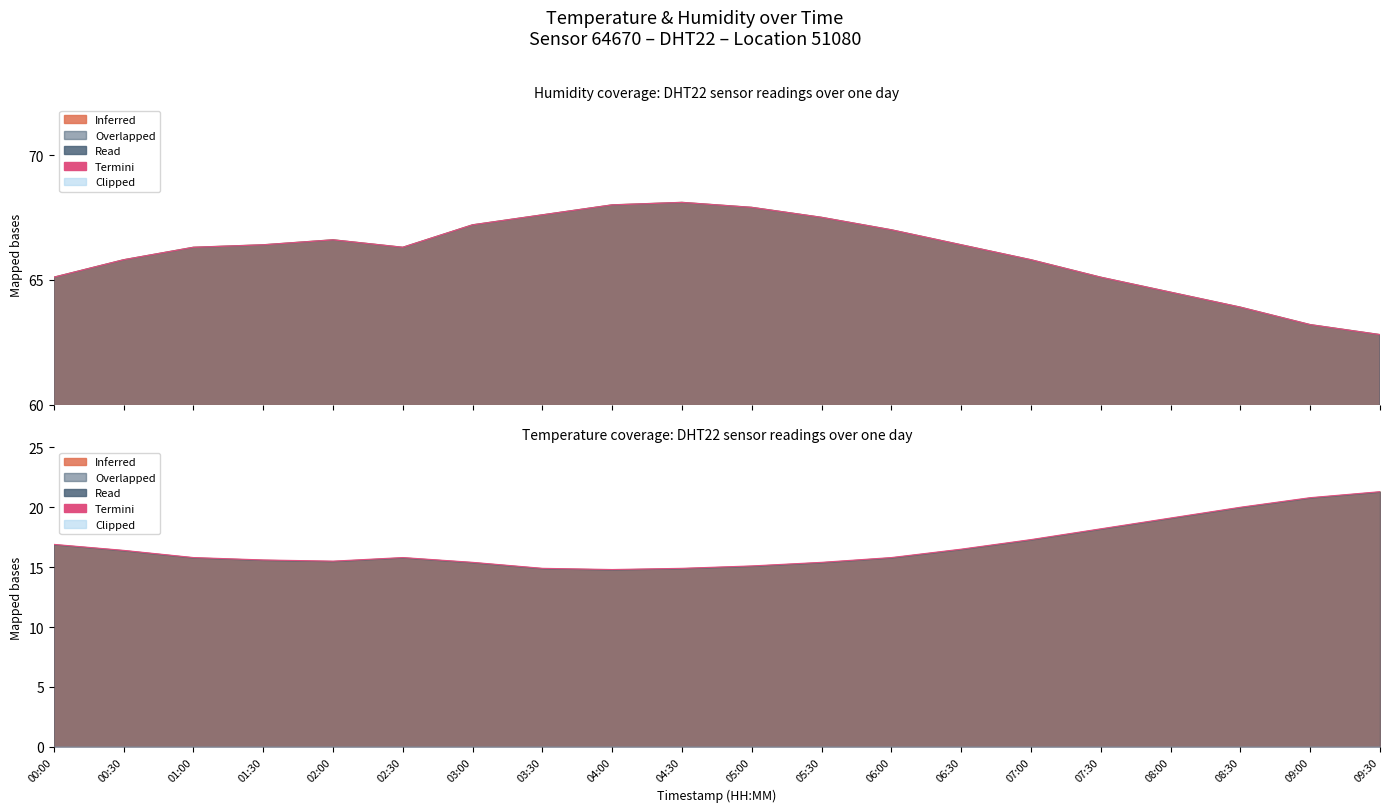

Count the number of categories in the chart.

20